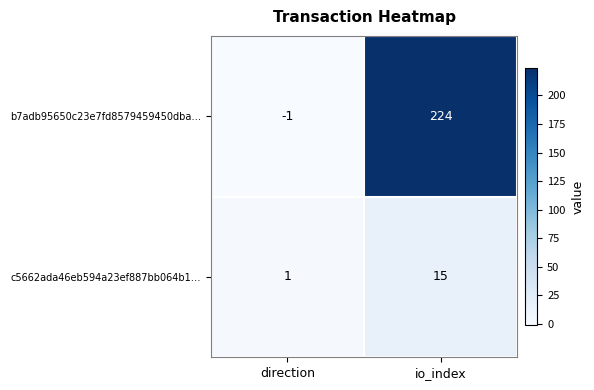

True or false: c5662ada46eb594a23ef887bb064b1… has a value of 1 at direction.

True